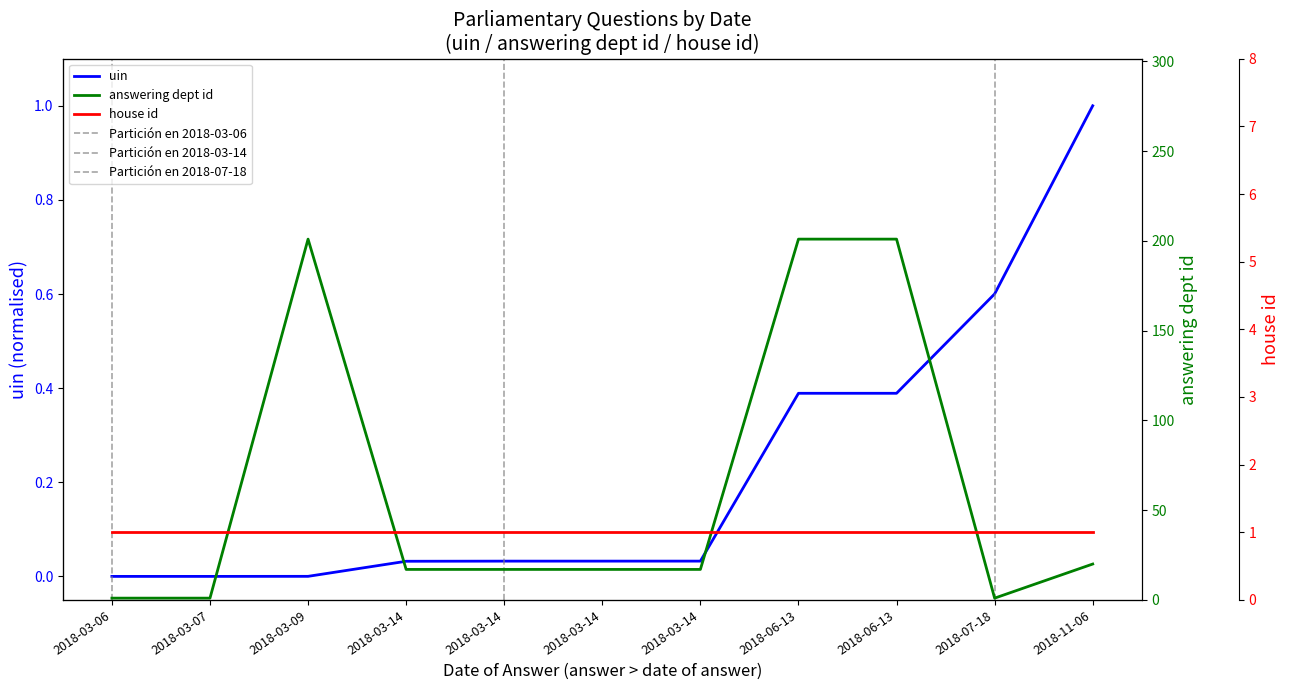

The answering dept id series shows 23.6 at 2018-03-14. True or false?

False